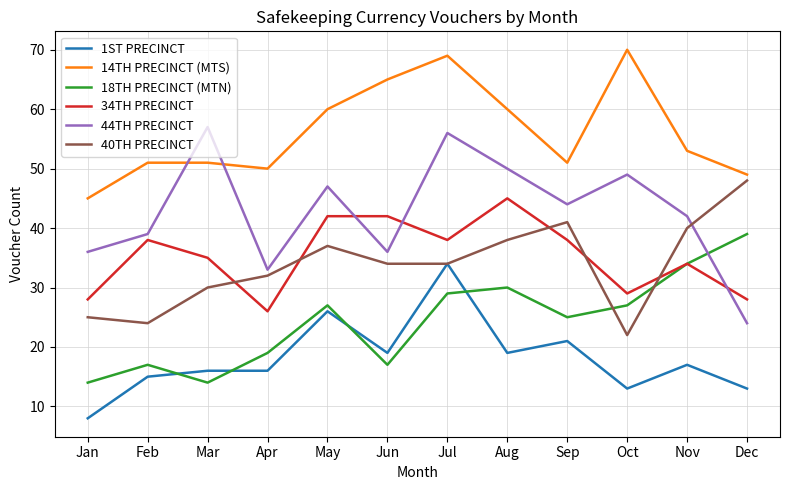

Rank the series at Dec from lowest to highest value.

1ST PRECINCT, 44TH PRECINCT, 34TH PRECINCT, 18TH PRECINCT (MTN), 40TH PRECINCT, 14TH PRECINCT (MTS)